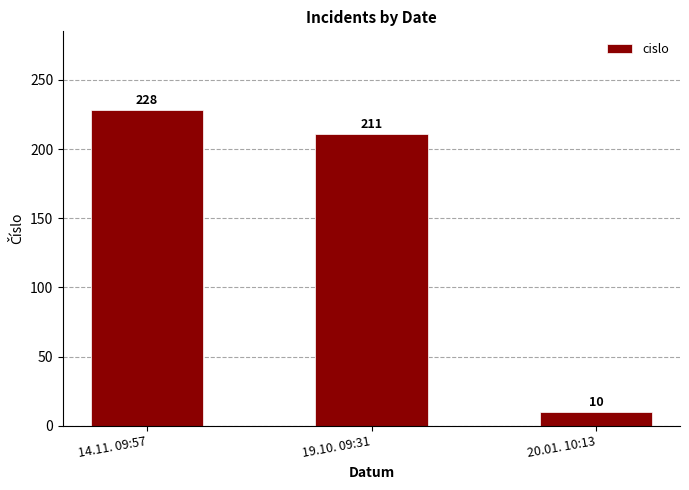

What is the value of the 1st bar from the left?

228